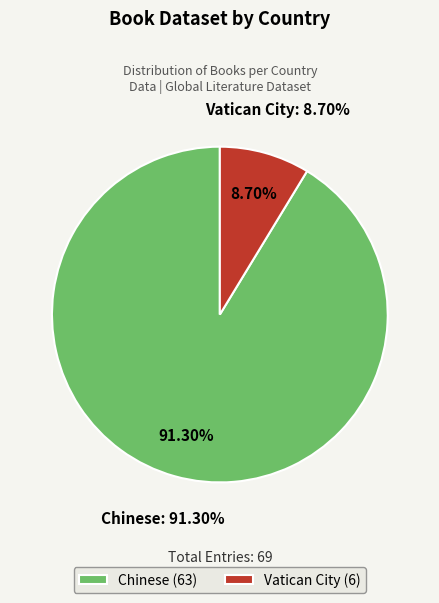

To the nearest percent, what is the difference between the largest and smallest slice percentages?

83%